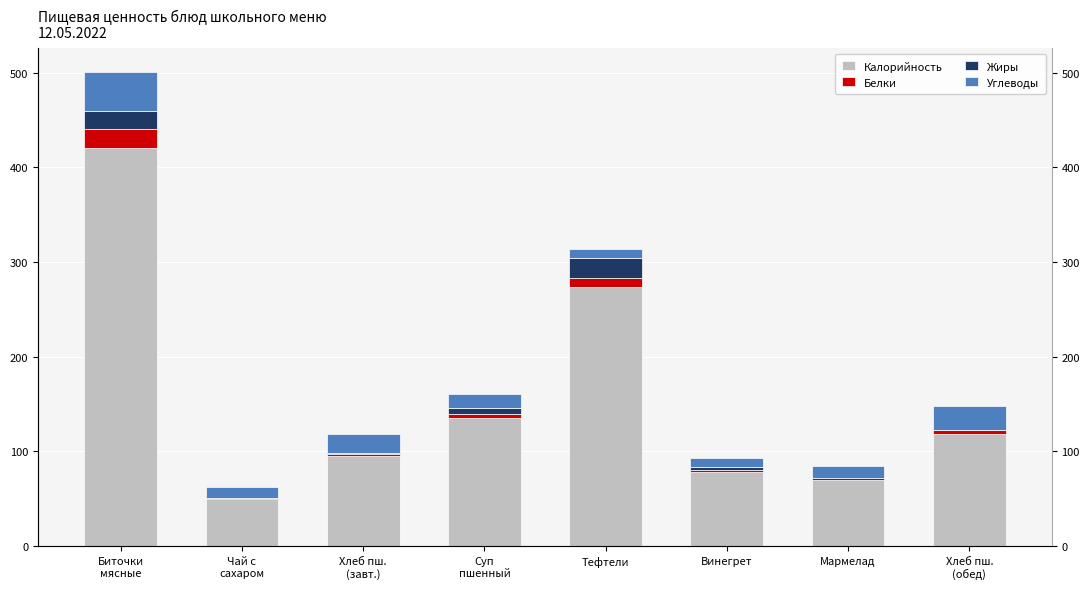

What is the highest value of the Калорийность series?

420.0